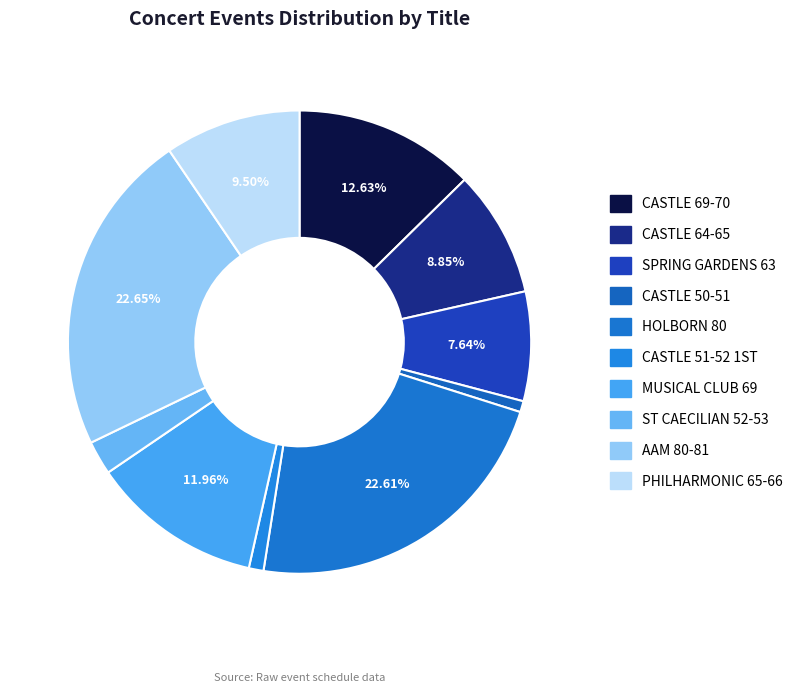

Does any single category account for the majority?

No